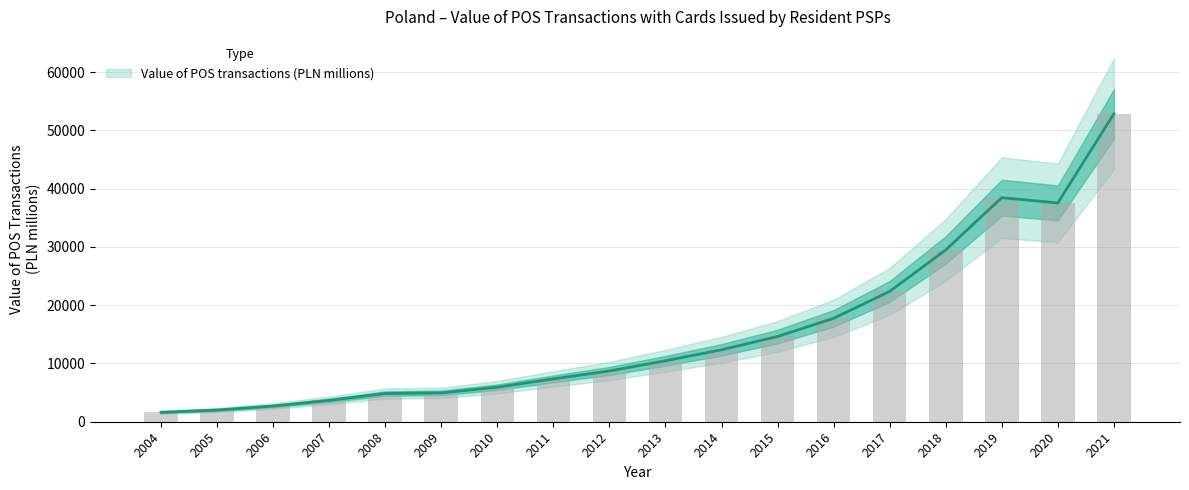

Which label corresponds to the largest value in the chart?

2021